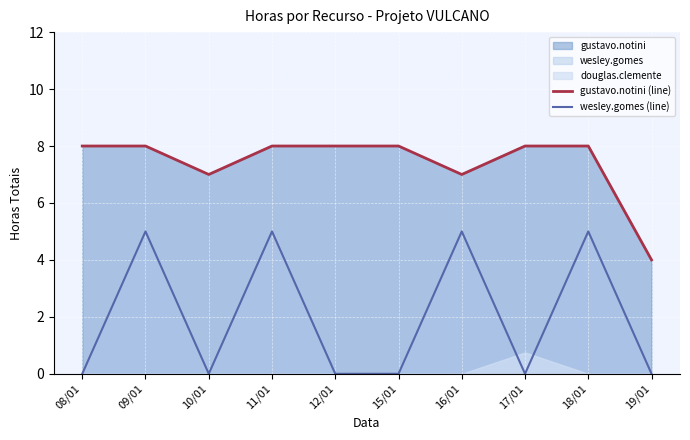

True or false: gustavo.notini (line) has more than 2 interior local peaks.

False